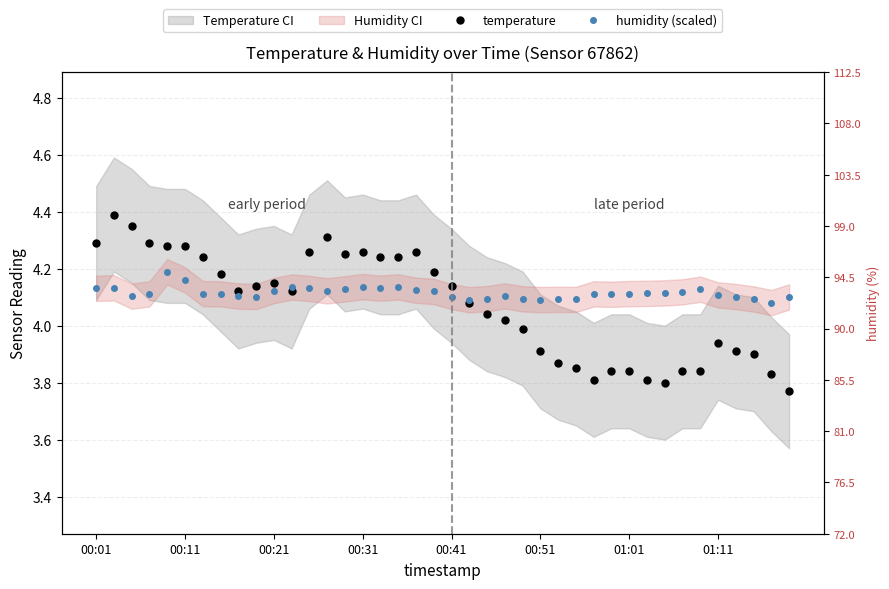

Which series changed the most between 28 and 29?

temperature